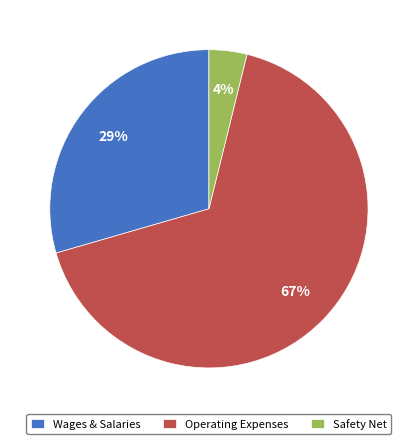

True or false: Operating Expenses accounts for 67% of the total.

True